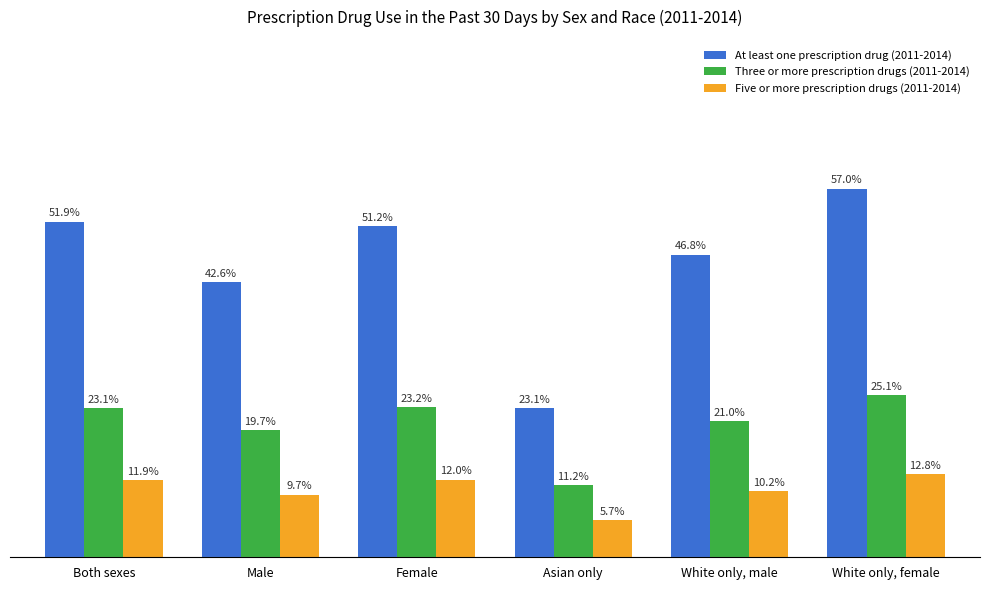

Which label corresponds to the largest value in the chart?

White only, female